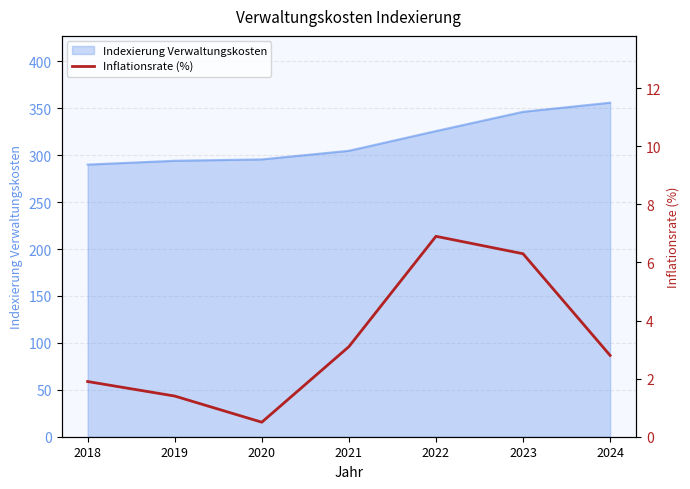

The value at 2018 is 3.0. True or false?

False